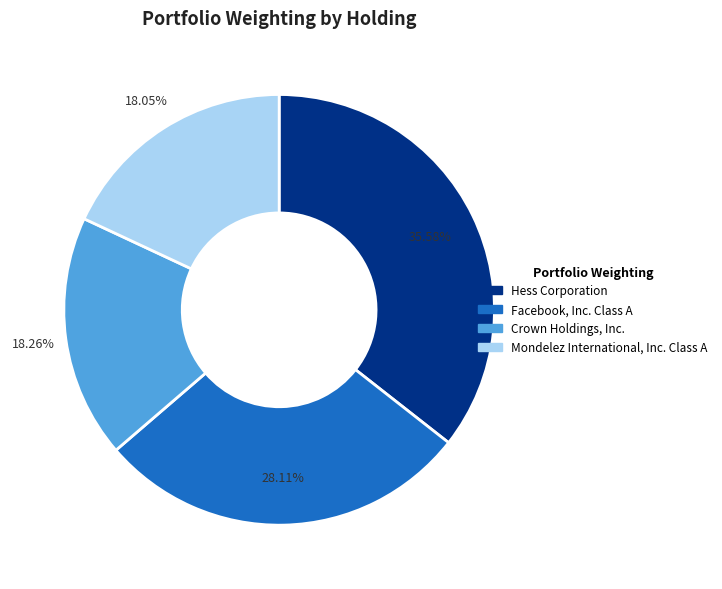

Does any single category account for the majority?

No